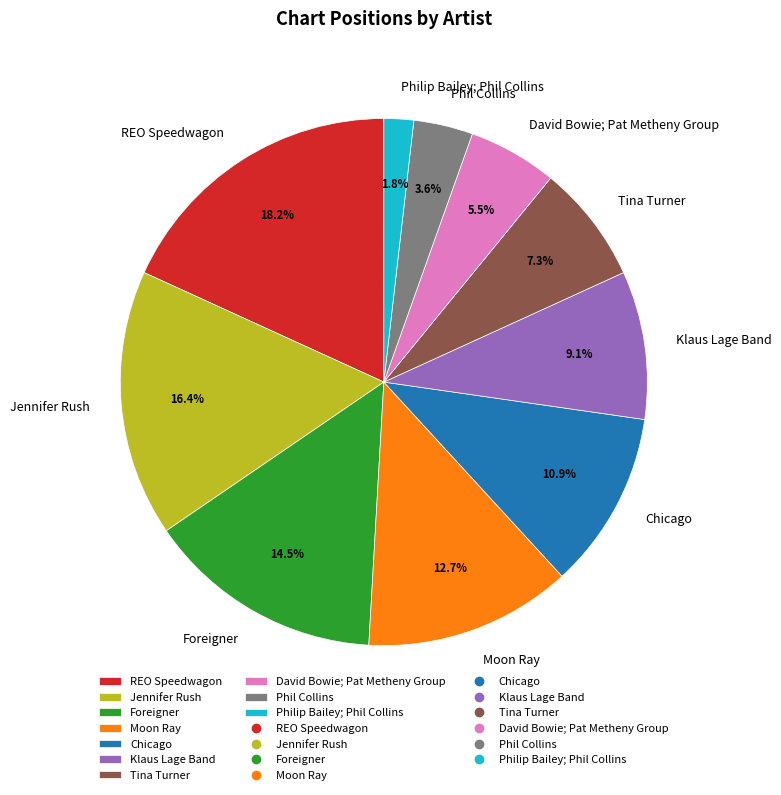

Rank the categories by value from lowest to highest.

Philip Bailey; Phil Collins, Phil Collins, David Bowie; Pat Metheny Group, Tina Turner, Klaus Lage Band, Chicago, Moon Ray, Foreigner, Jennifer Rush, REO Speedwagon